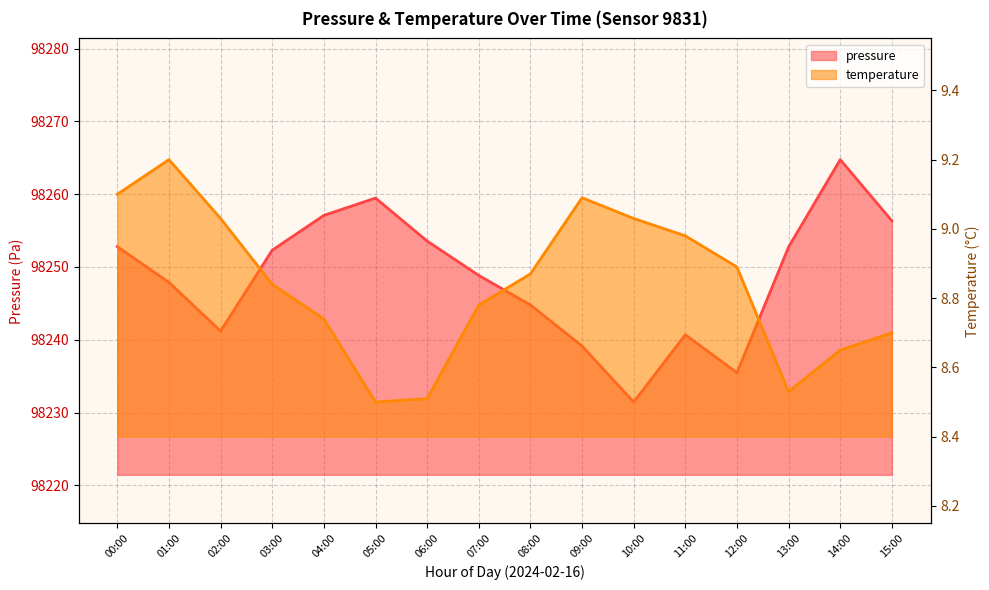

The pressure series shows 58047.1 at 07:00. True or false?

False